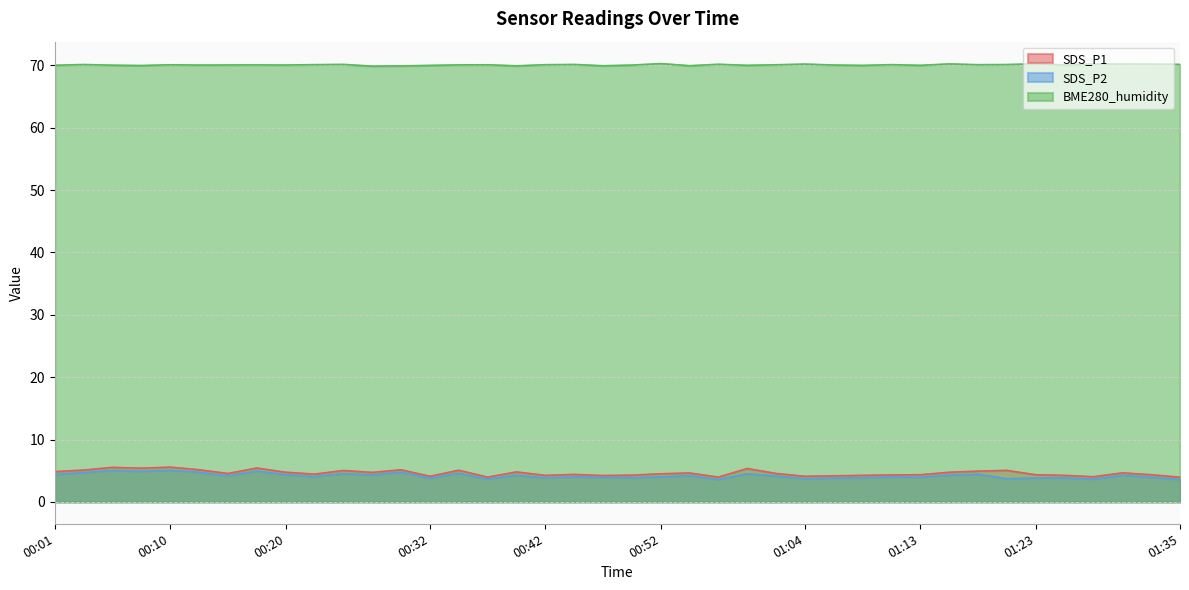

How many lines are shown in the chart?

3